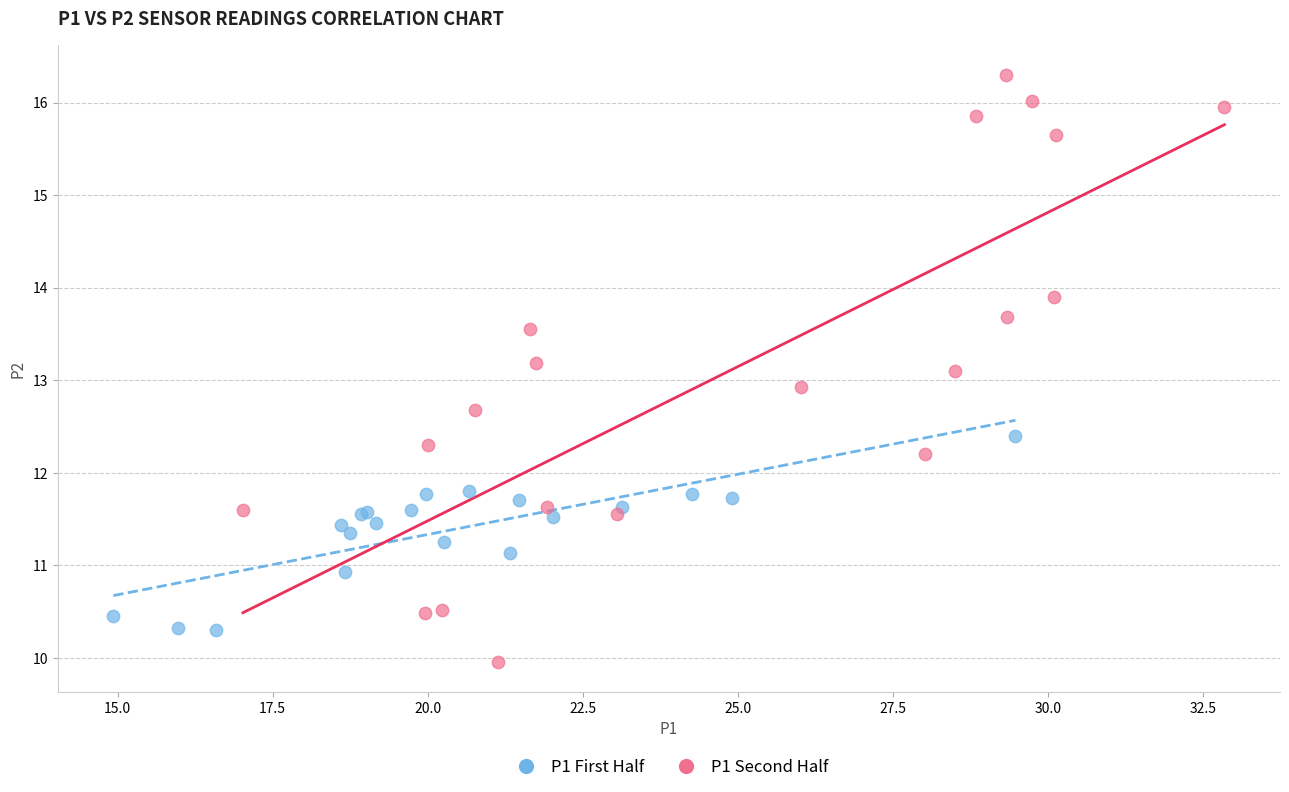

What are all the series names shown in the legend?

P1 First Half, P1 Second Half